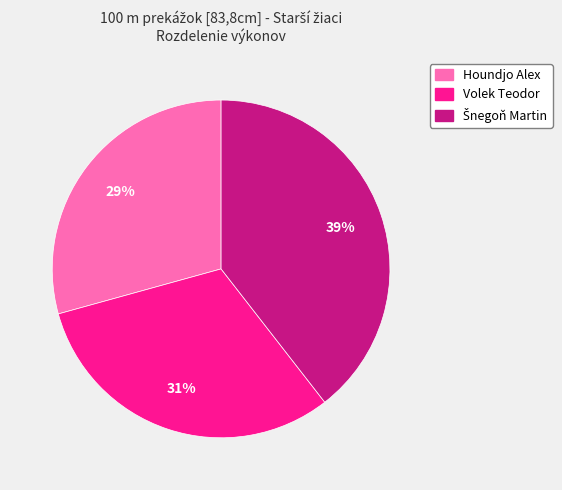

To the nearest percent, what is the difference between the largest and smallest slice percentages?

10%